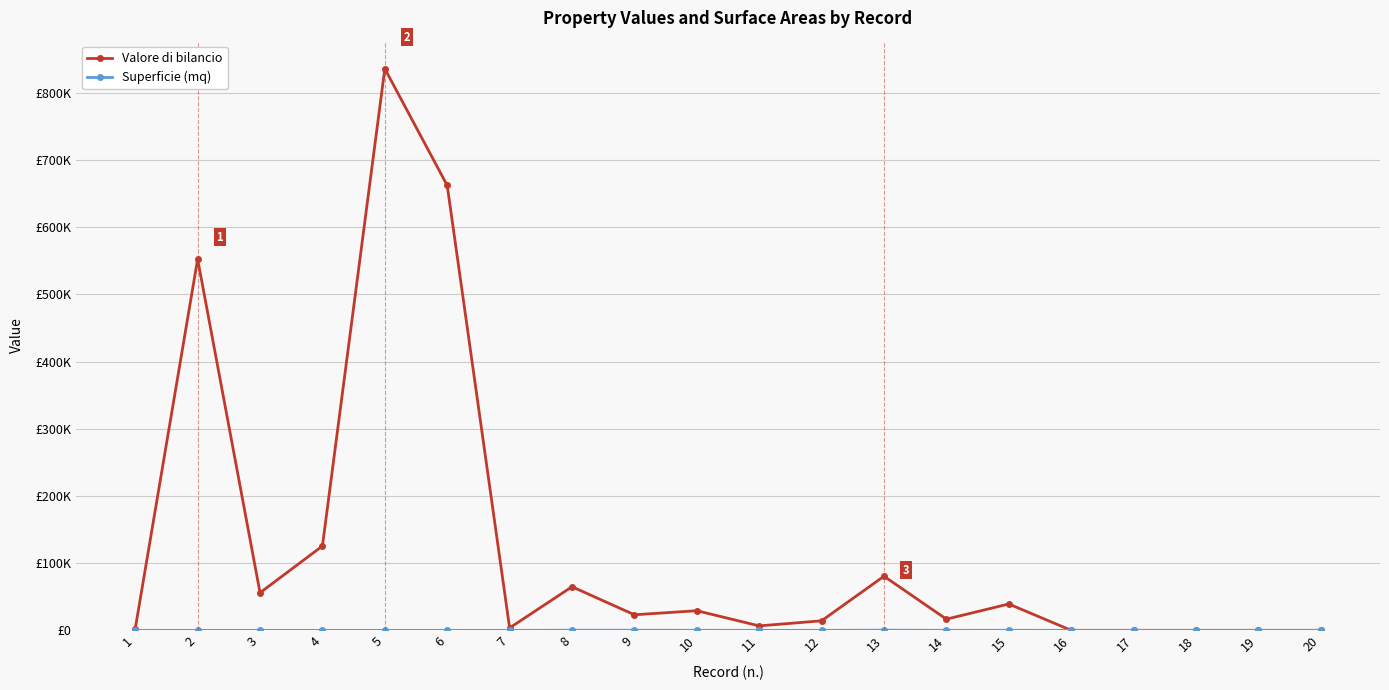

Which series has the widest spread of values?

Valore di bilancio